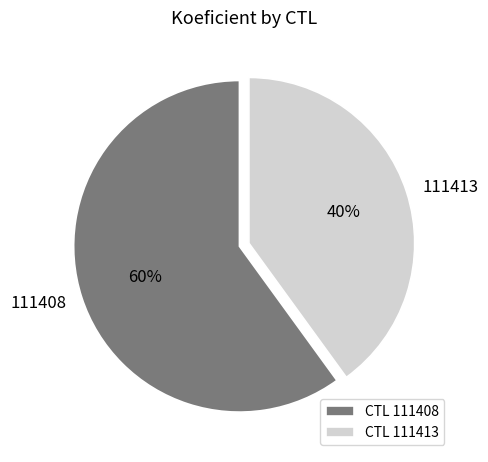

Which has a higher value, 111408 or 111413?

111408